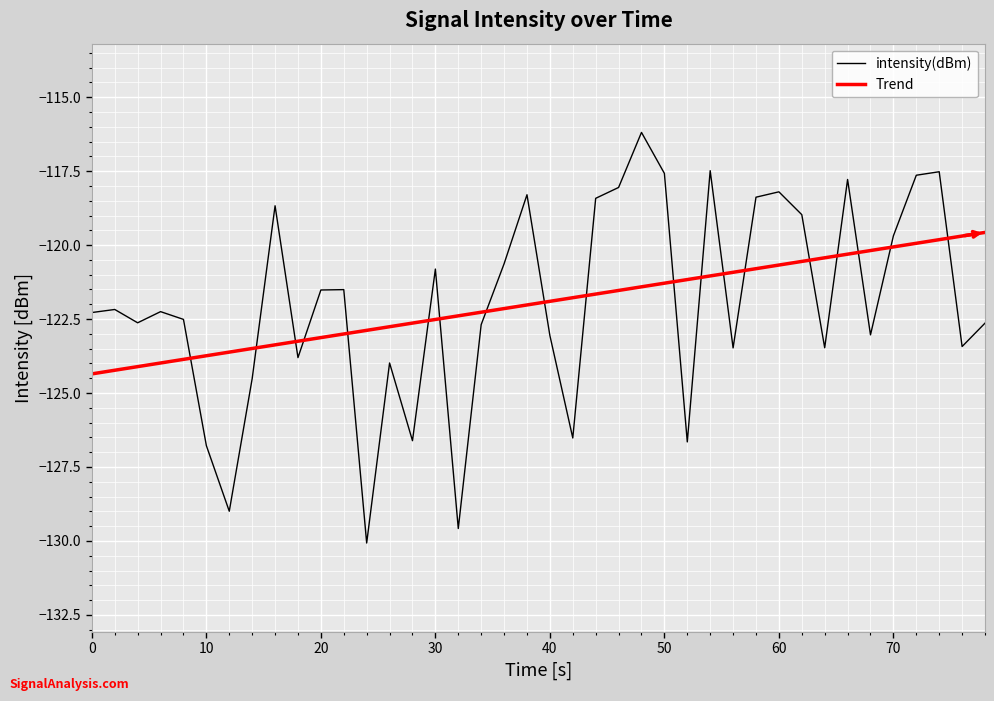

How many interior local valleys does the intensity(dBm) series have?

12